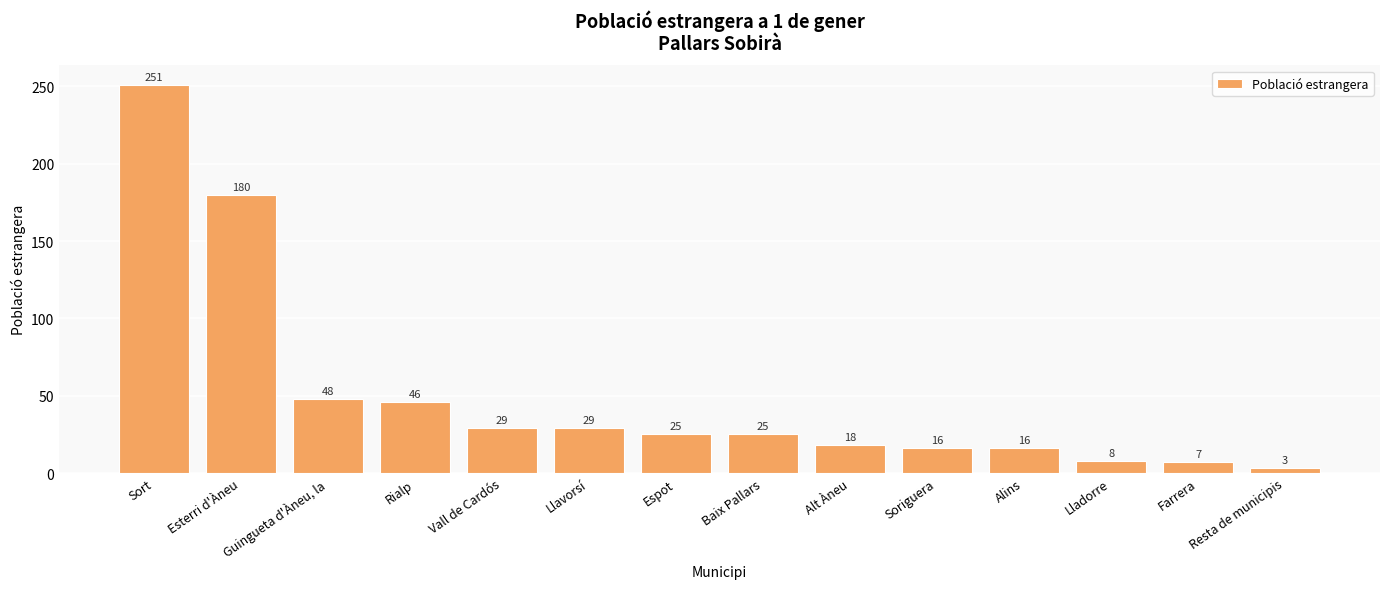

What is the difference between the maximum and minimum values?

248